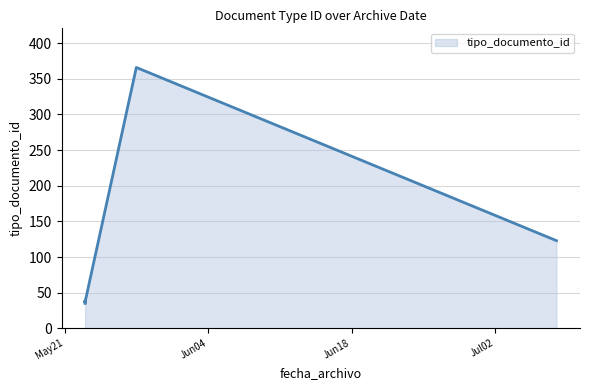

What is the change in value from 2019-05-23 to 2019-07-08?

+84